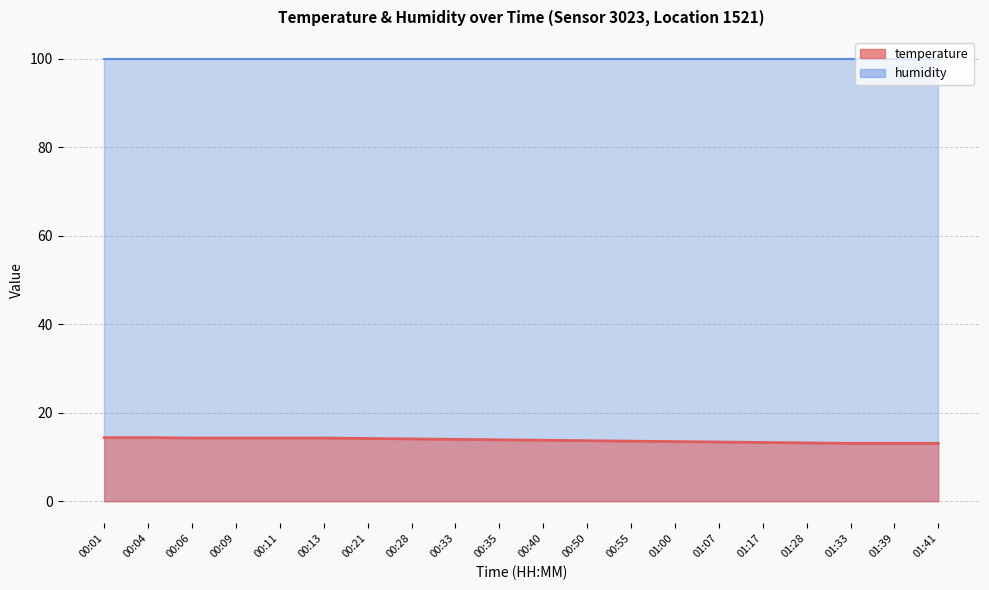

What is the difference between the maximum and minimum values?

1.3